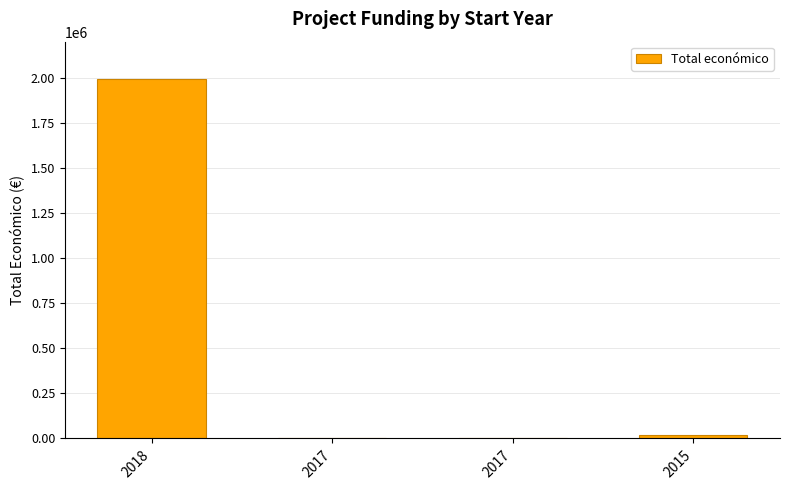

What is the change in value from 2017 to 2015?

+13200